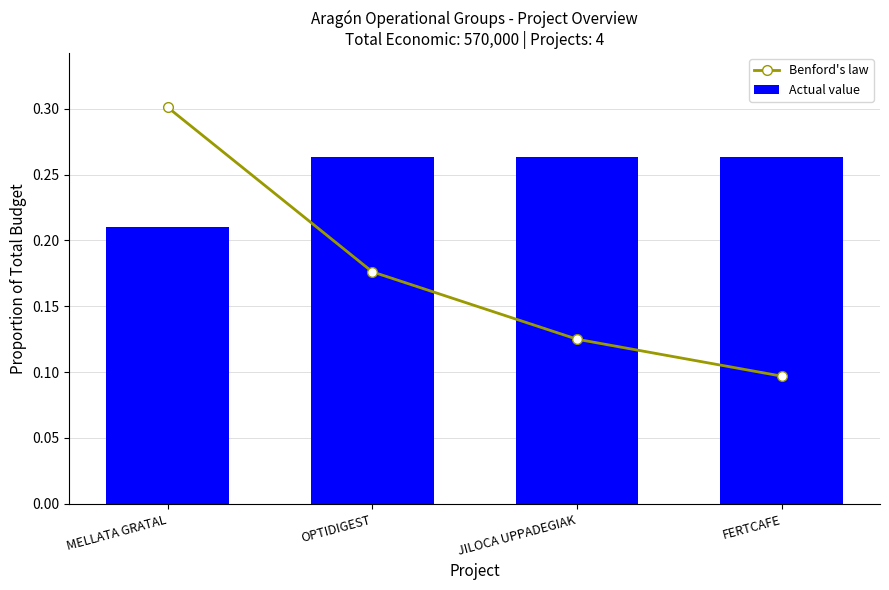

What are all the series names shown in the legend?

Benford's law, Actual value